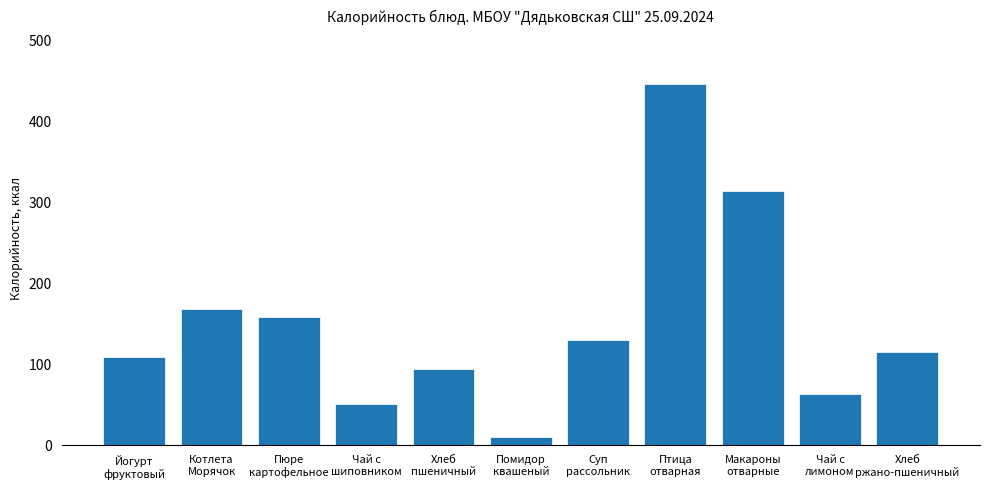

Which has a higher value, Котлета
Морячок or Хлеб
пшеничный?

Котлета
Морячок